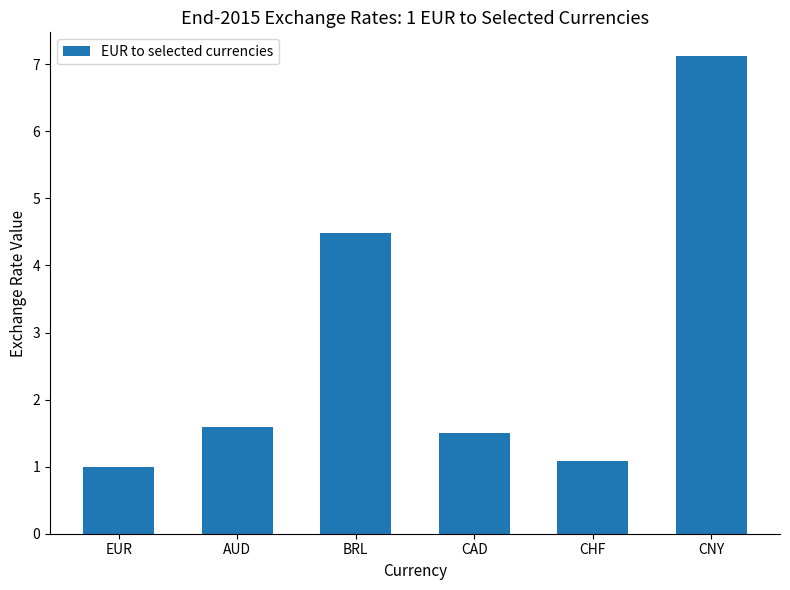

Reading left to right, extract all data points from this chart.

1.0	1.6	4.5	1.5	1.1	7.1